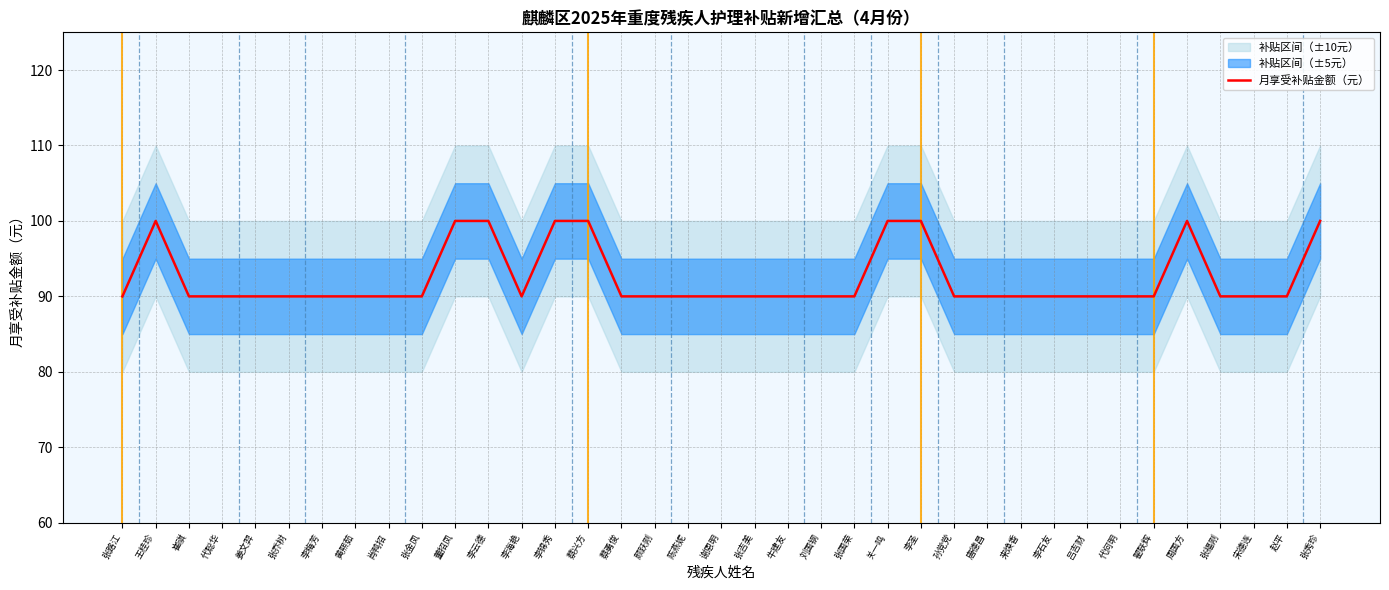

Between 宋德连 and 张秀珍, which is larger?

张秀珍